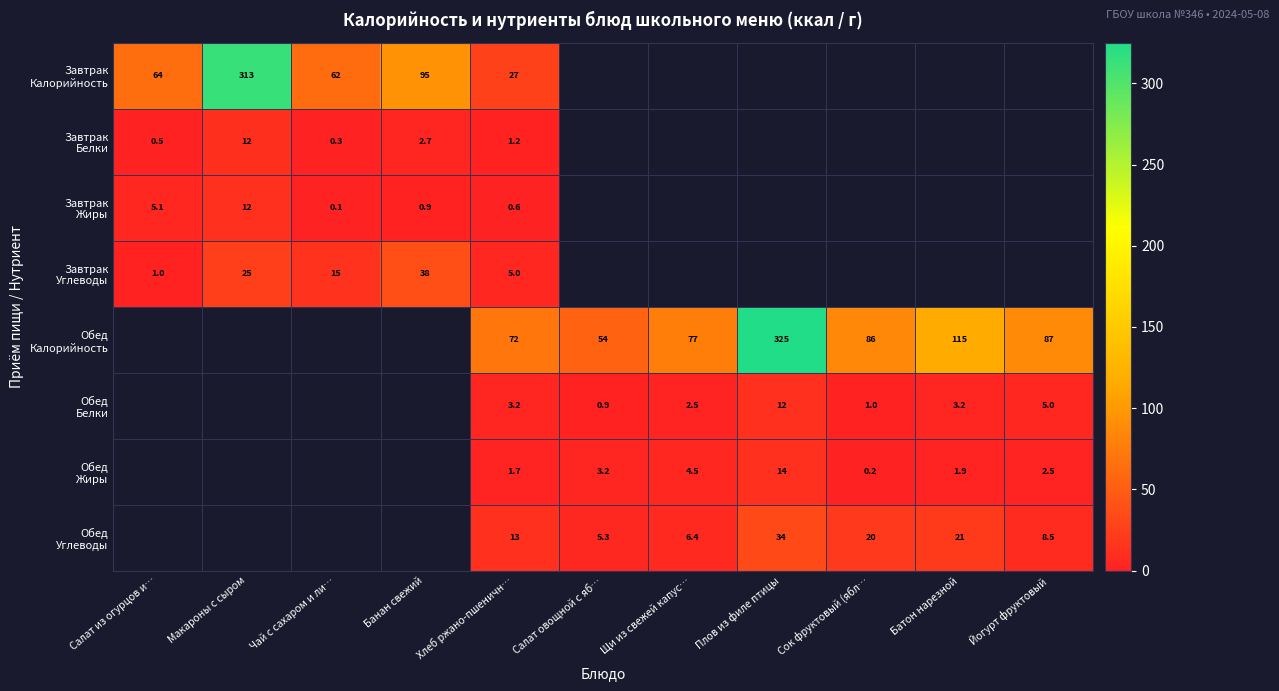

Rank the categories by Обед Жиры value from lowest to highest.

Сок фруктовый (ябл…, Салат из огурцов и…, Макароны с сыром, Чай с сахаром и ли…, Банан свежий, Хлеб ржано-пшеничн…, Батон нарезной, Йогурт фруктовый, Салат овощной с яб…, Щи из свежей капус…, Плов из филе птицы